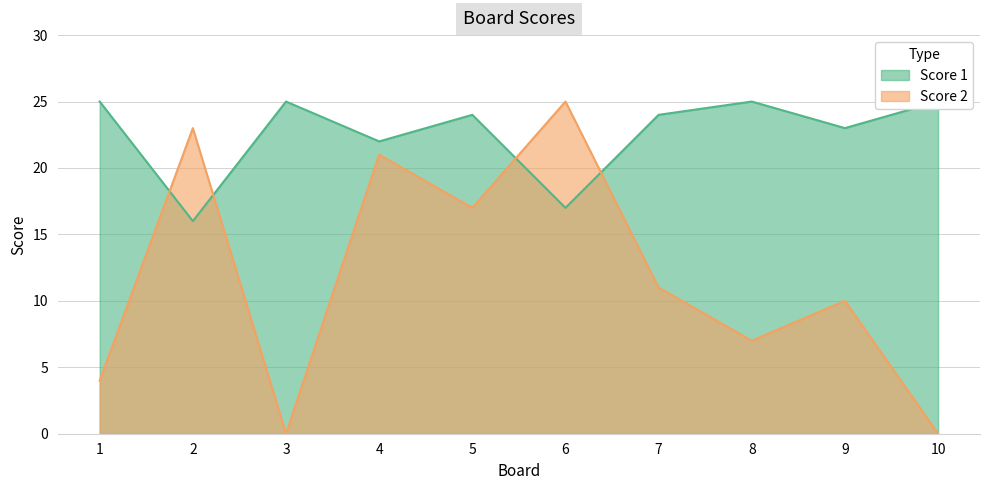

What is the difference between the maximum and second lowest values in the Score 1 series?

8